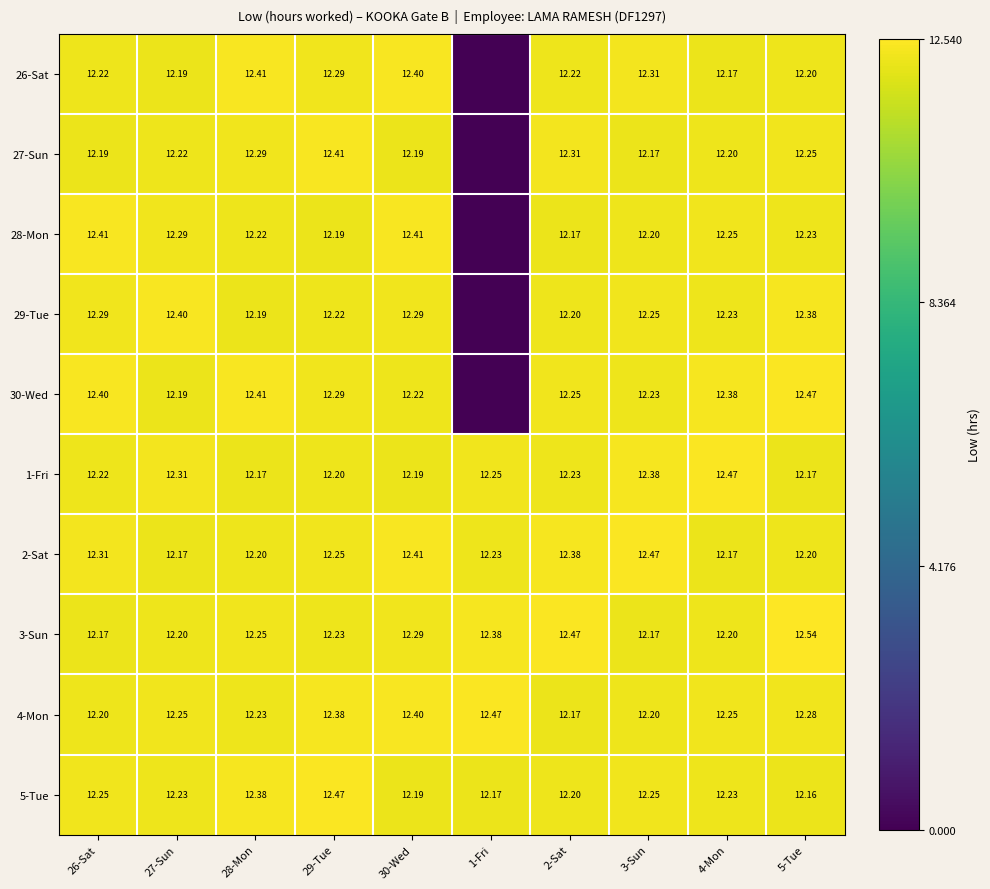

Is the value of 3-Sun at 2-Sat greater than the value of 26-Sat at 5-Tue?

Yes